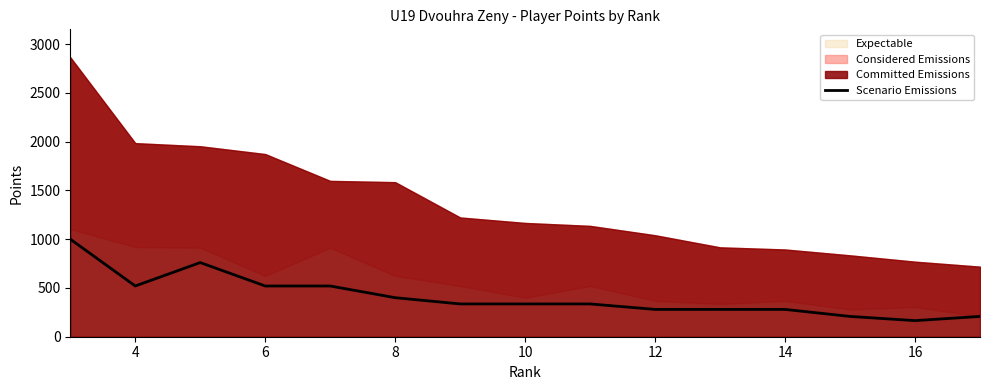

The value at 4 is 707. True or false?

False